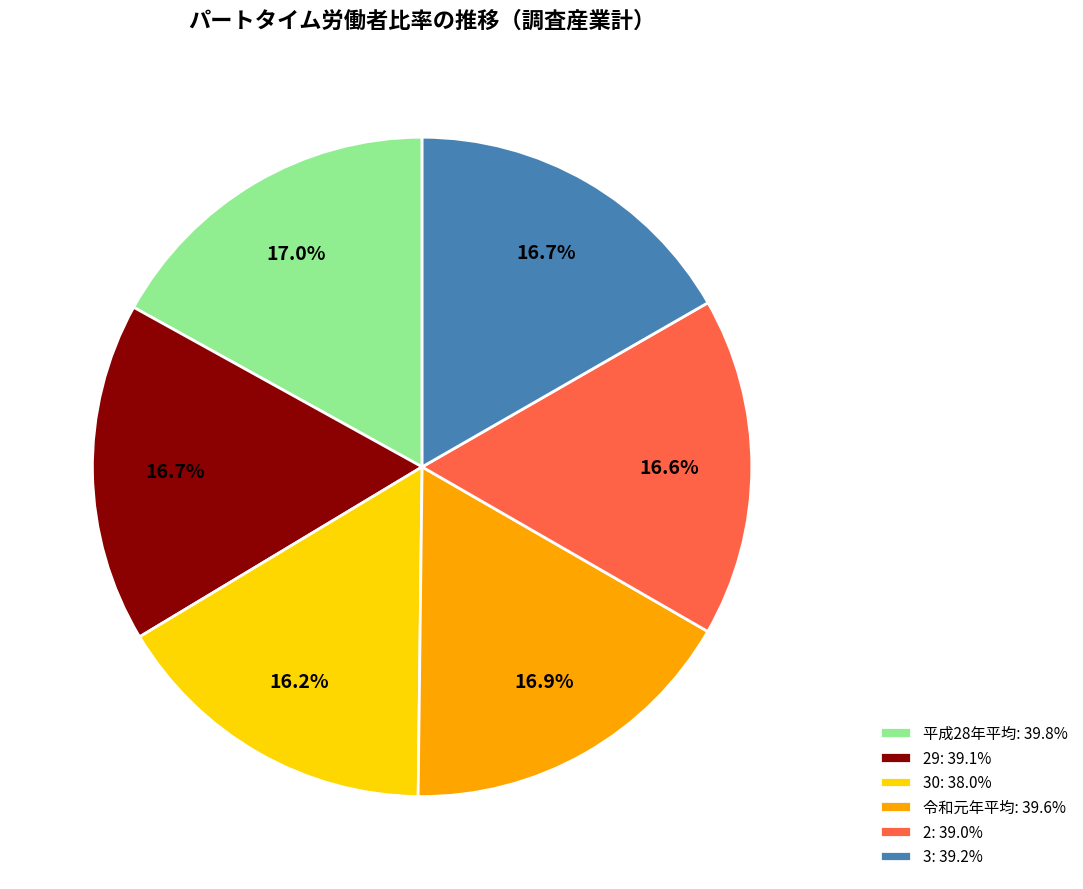

Is there a majority slice in this chart?

No